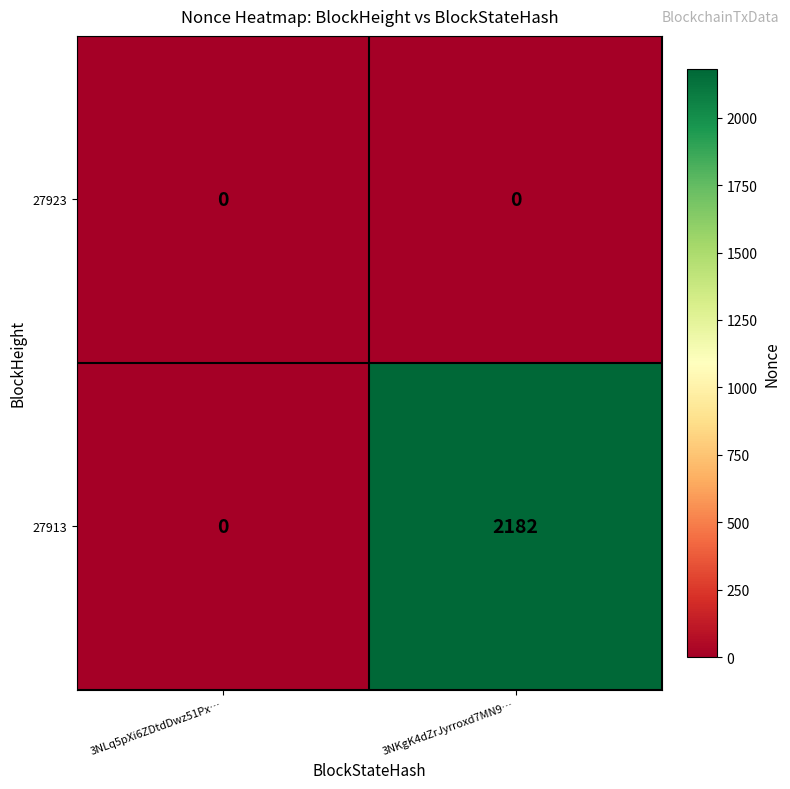

Rank the series by their average value, from lowest to highest.

27923, 27913